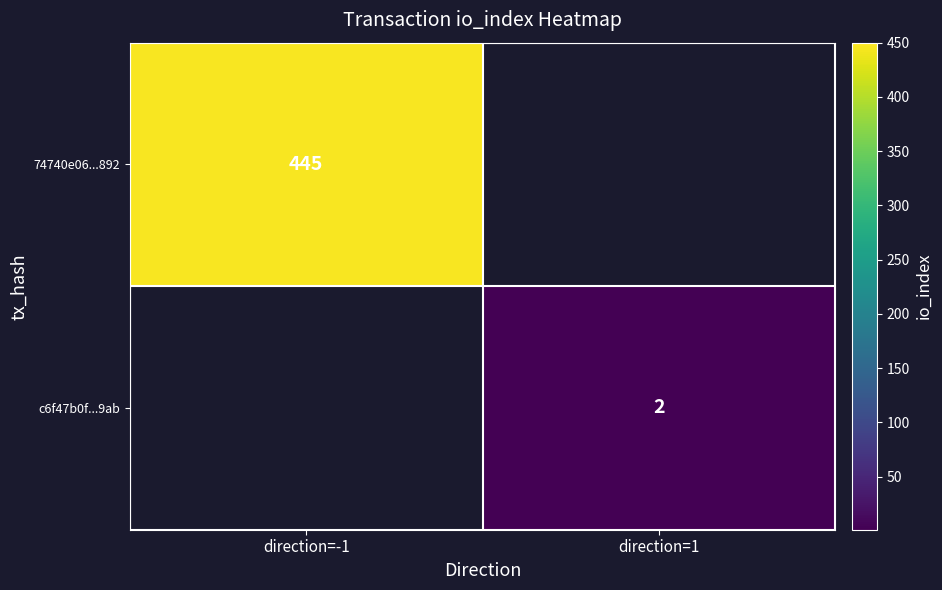

Is it true that c6f47b0f...9ab equals 2 at direction=1?

True